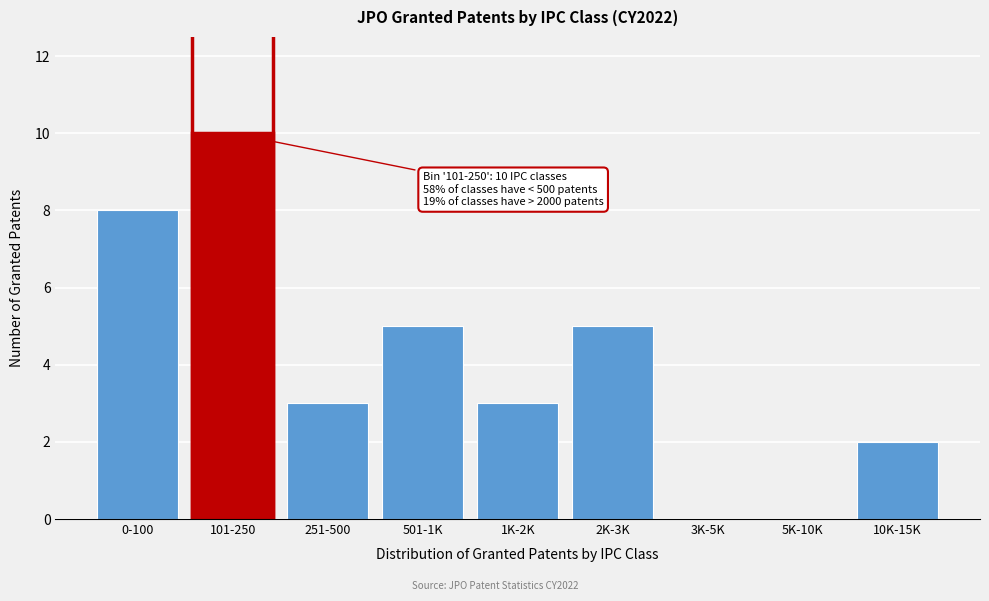

Reading right to left, extract all data points from this chart.

10K-15K=2	5K-10K=0	3K-5K=0	2K-3K=5	1K-2K=3	501-1K=5	251-500=3	101-250=10	0-100=8